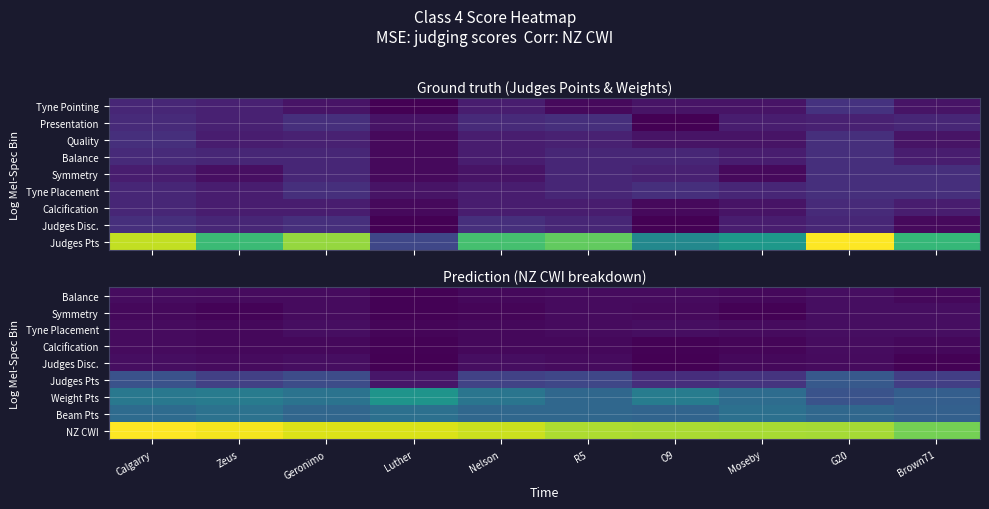

What is the maximum value shown in the chart?

134.7